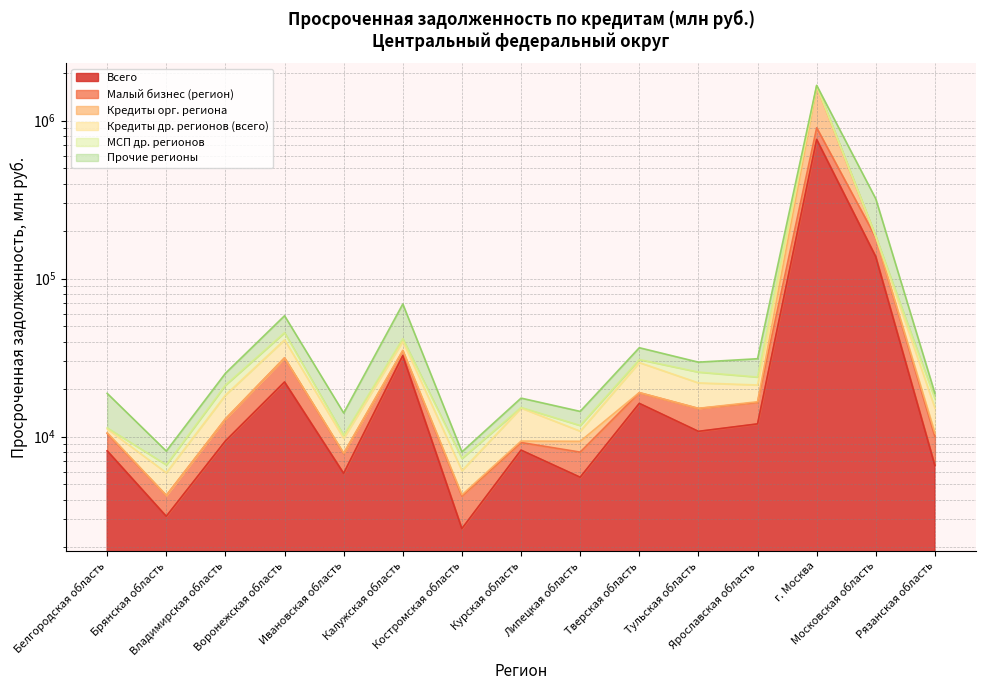

At which label does Малый бизнес (регион) first exceed 12933?

Воронежская область